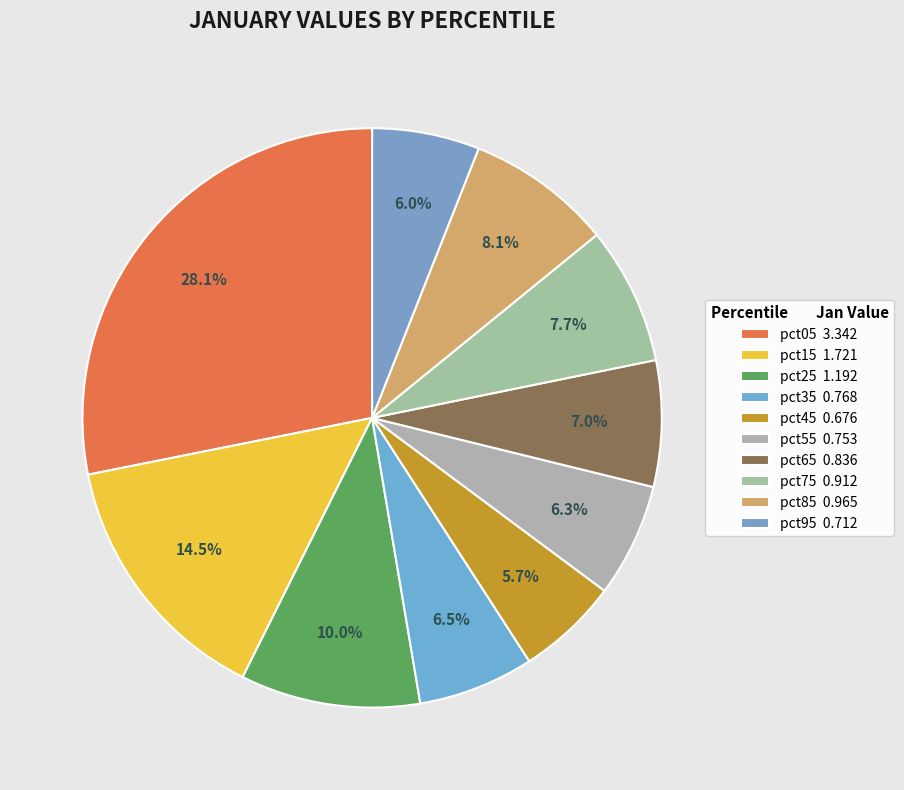

Does any single category account for the majority?

No